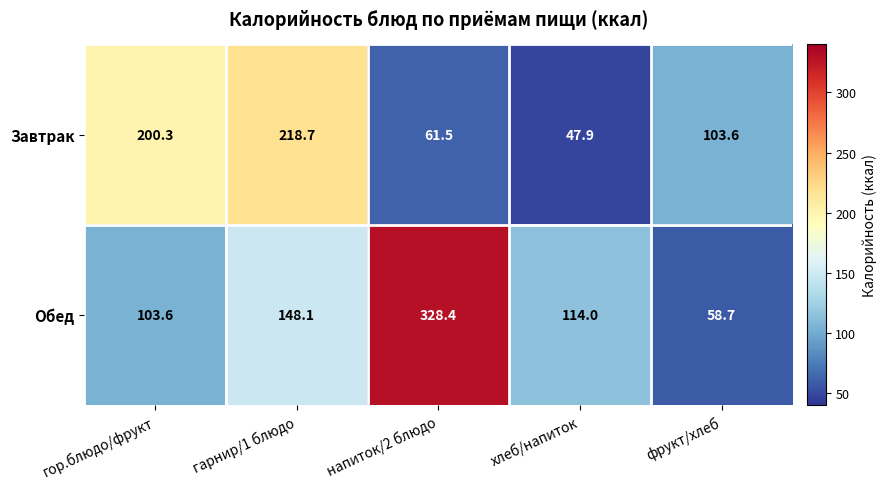

What is the spread (max minus min) of values at фрукт/хлеб?

44.9